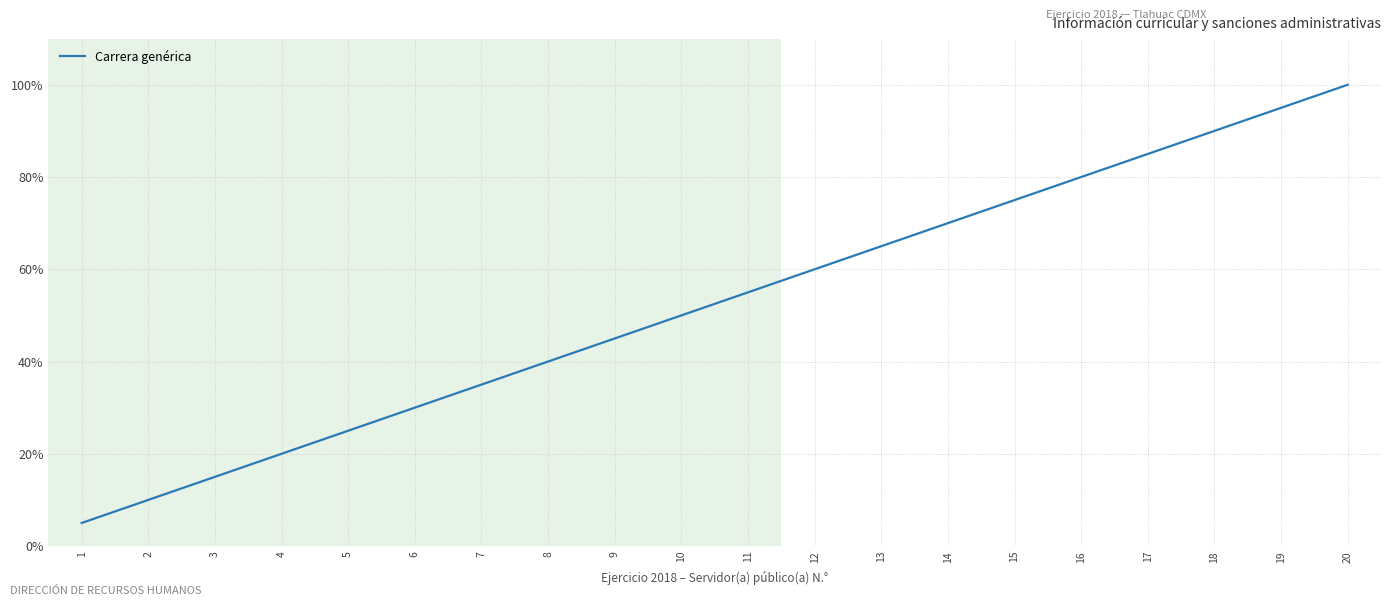

At which label is the value closest to 10?

10